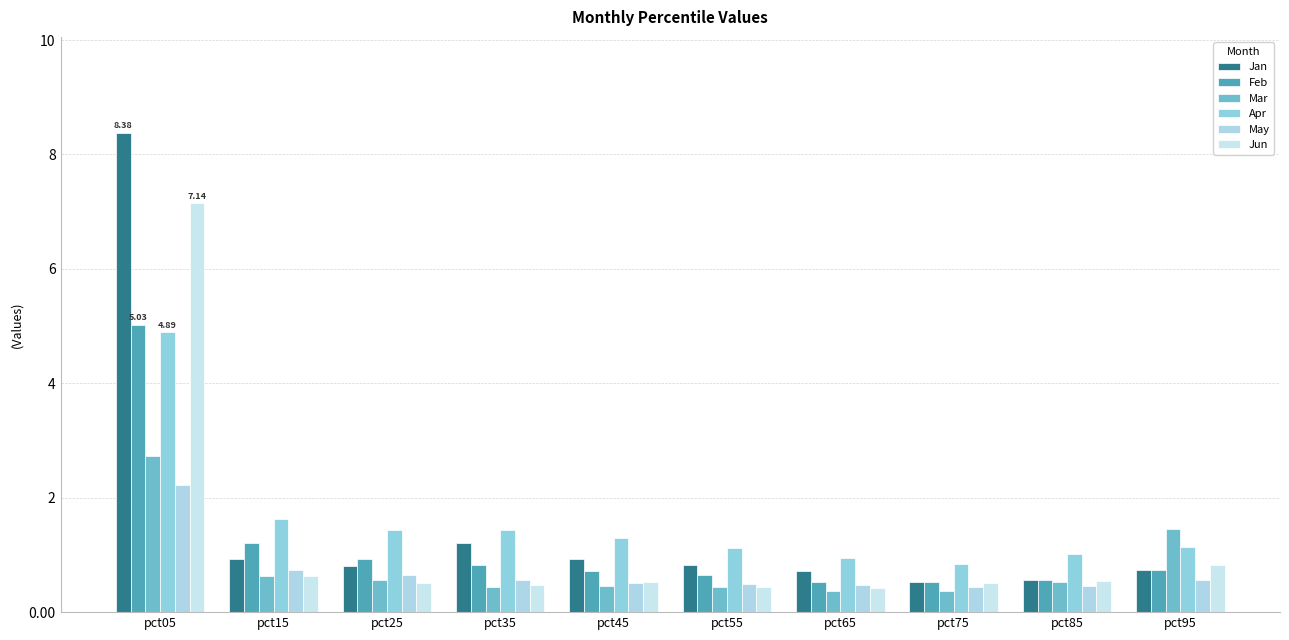

True or false: Jun has a value of 0.5 at pct85.

True